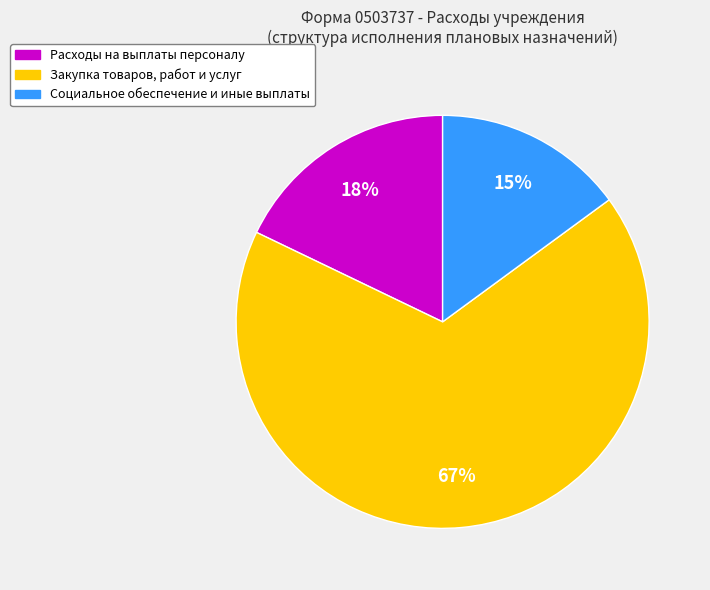

How many slices are in this pie chart?

3